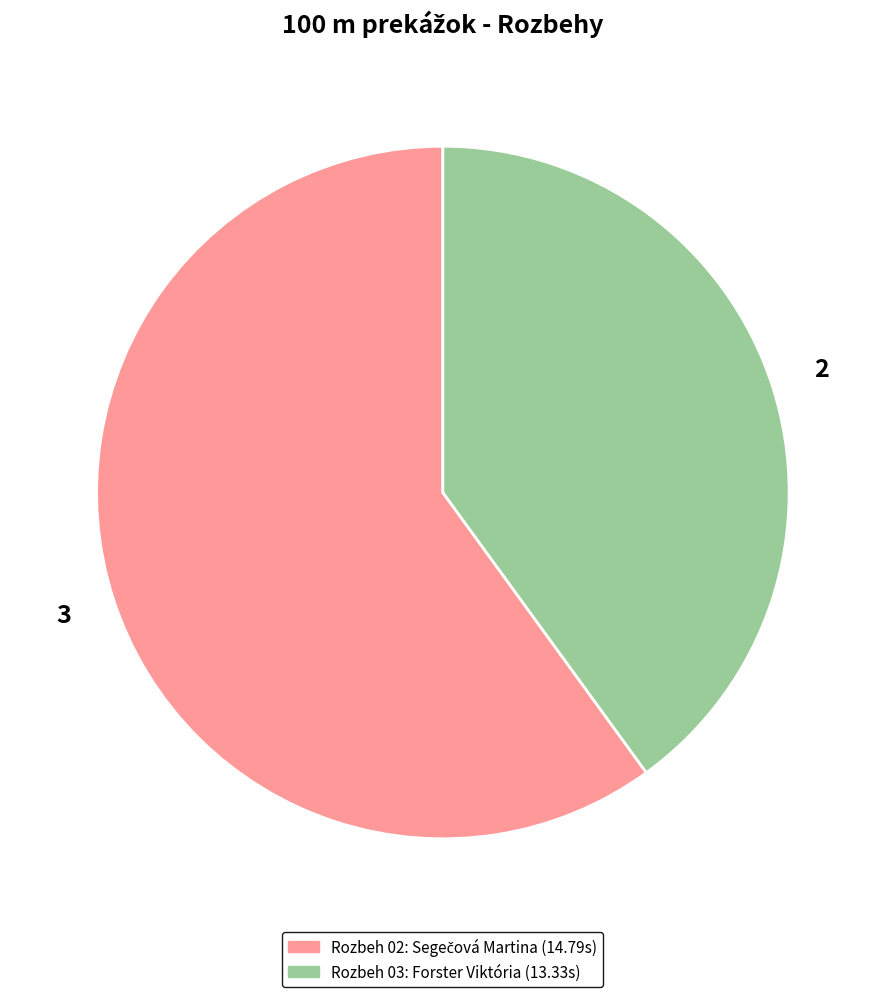

Which category accounts for the majority?

Rozbeh 02